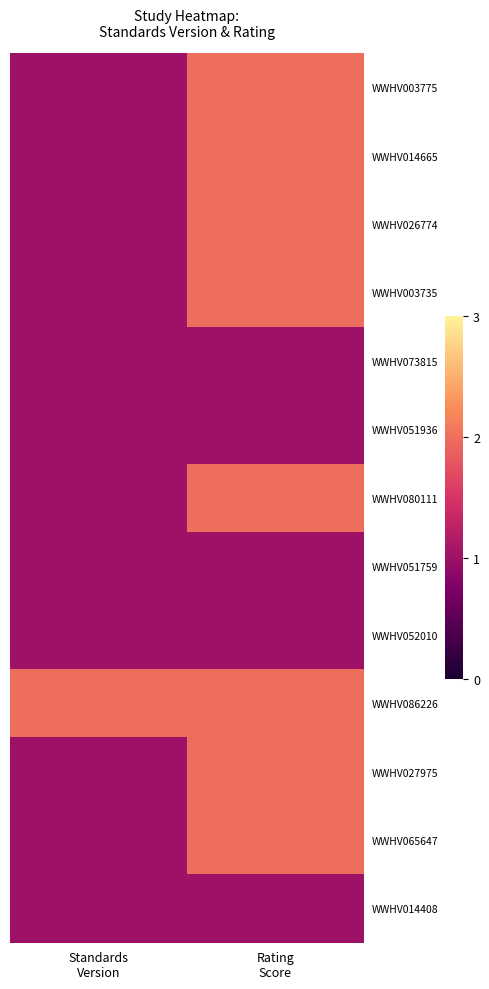

Reading left to right, what are all the values shown in this chart?

WWHV003775: Standards
Version=1	Rating
Score=2
WWHV014665: Standards
Version=1	Rating
Score=2
WWHV026774: Standards
Version=1	Rating
Score=2
WWHV003735: Standards
Version=1	Rating
Score=2
WWHV073815: Standards
Version=1	Rating
Score=1
WWHV051936: Standards
Version=1	Rating
Score=1
WWHV080111: Standards
Version=1	Rating
Score=2
WWHV051759: Standards
Version=1	Rating
Score=1
WWHV052010: Standards
Version=1	Rating
Score=1
WWHV086226: Standards
Version=2	Rating
Score=2
WWHV027975: Standards
Version=1	Rating
Score=2
WWHV065647: Standards
Version=1	Rating
Score=2
WWHV014408: Standards
Version=1	Rating
Score=1